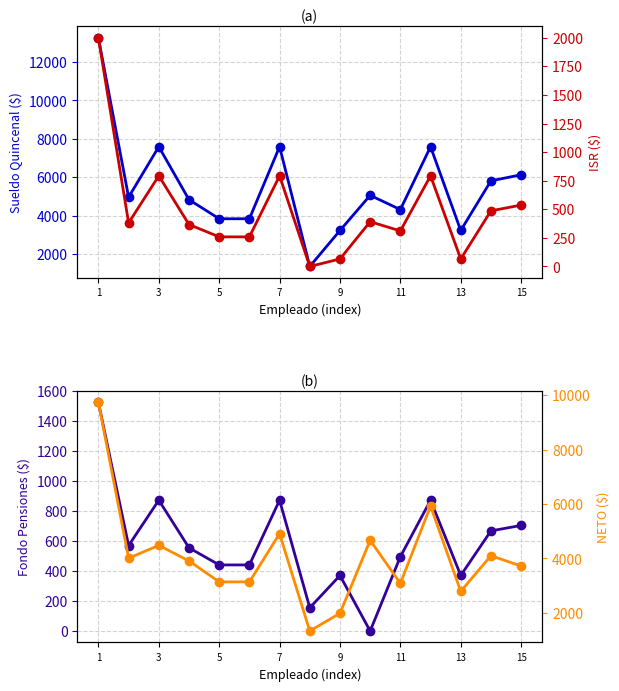

True or false: Sueldo Quincenal and Fondo Pensiones cross at least once.

False